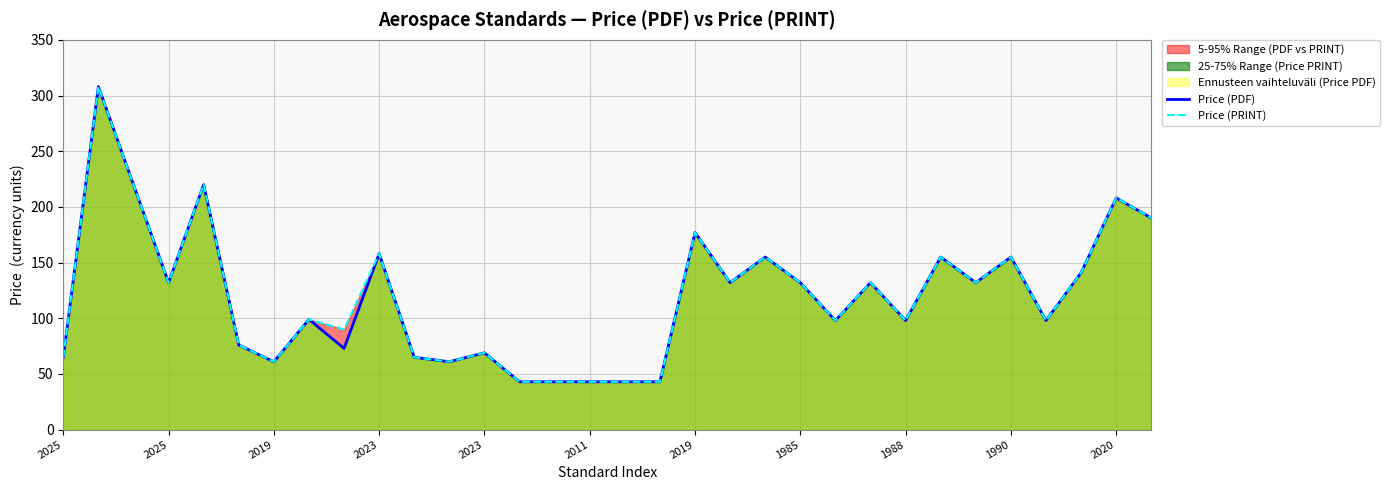

True or false: Price (PDF) and Price (PRINT) intersect in this chart.

False